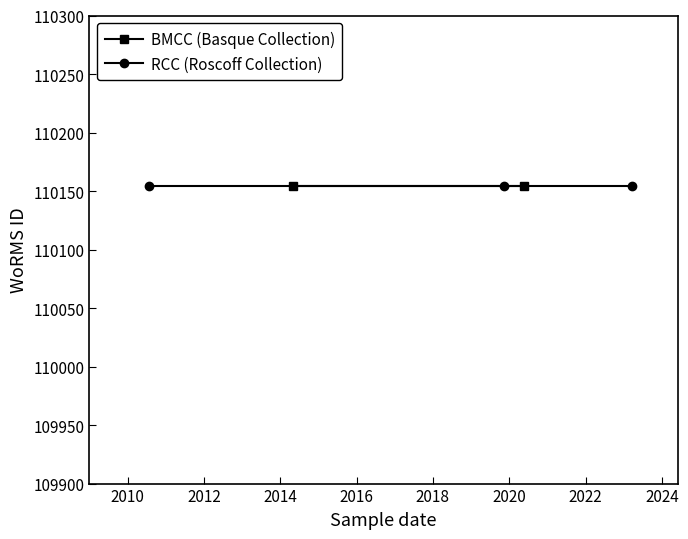

Reading left to right, transcribe all the data shown in this chart.

BMCC (Basque Collection): 0	110154	0	110154	110154	110154	0
RCC (Roscoff Collection): 110154	0	110154	0	0	0	110154